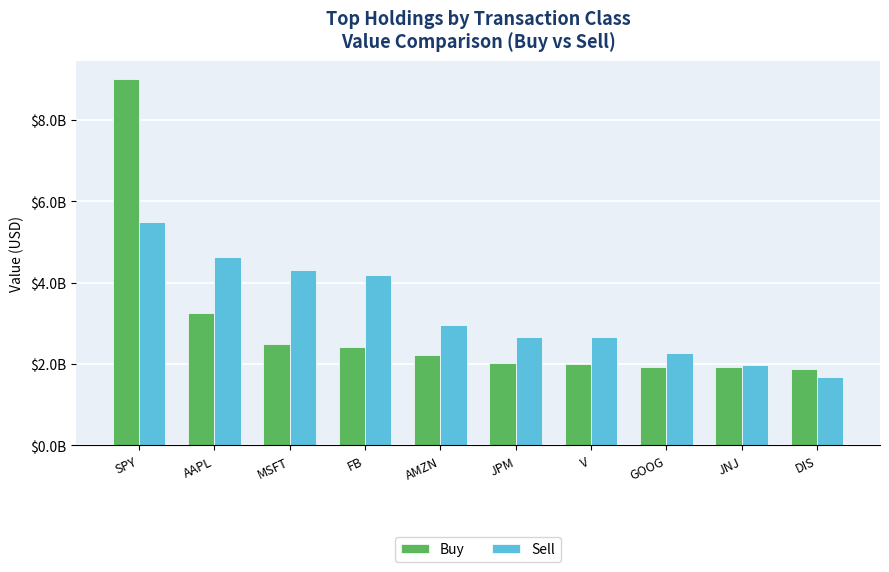

Does the chart contain any negative values?

No